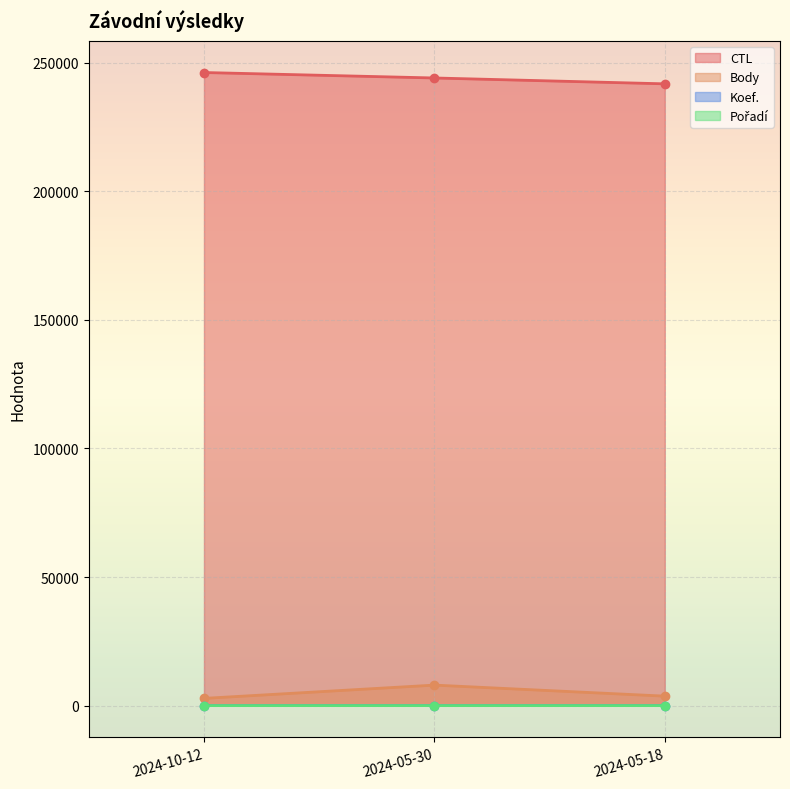

What is the approximate value of Koef. at 2024-05-30?

12